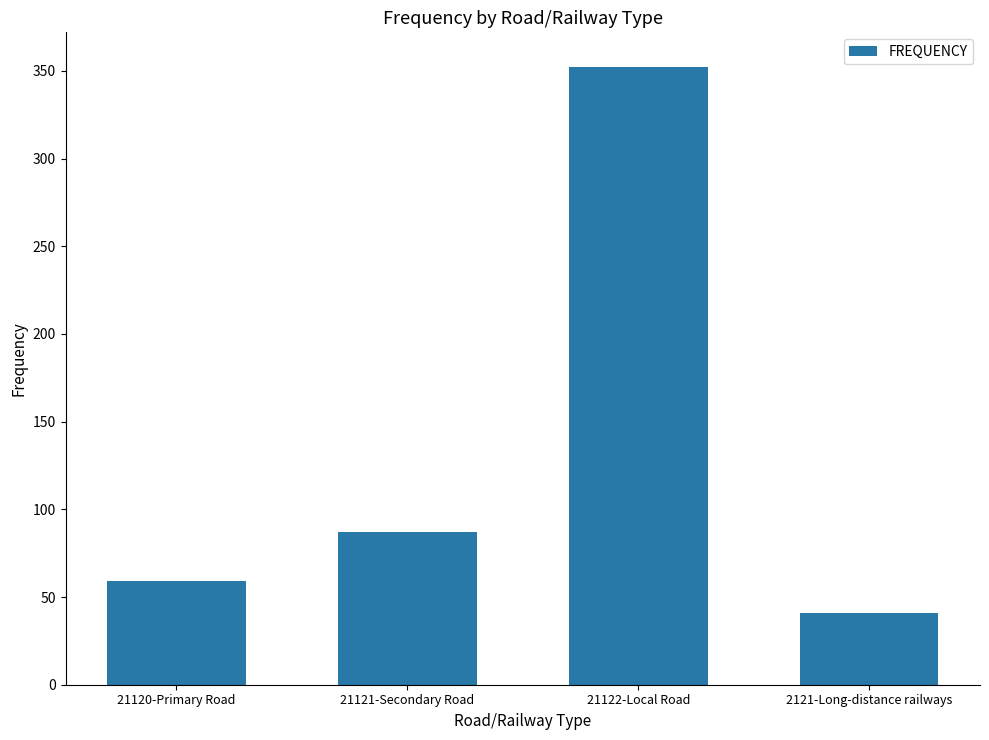

What is the difference between the values at 21121-Secondary Road and 2121-Long-distance railways?

46